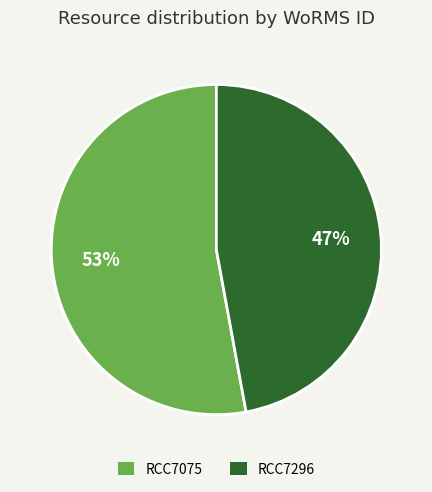

Which category accounts for the majority?

RCC7075